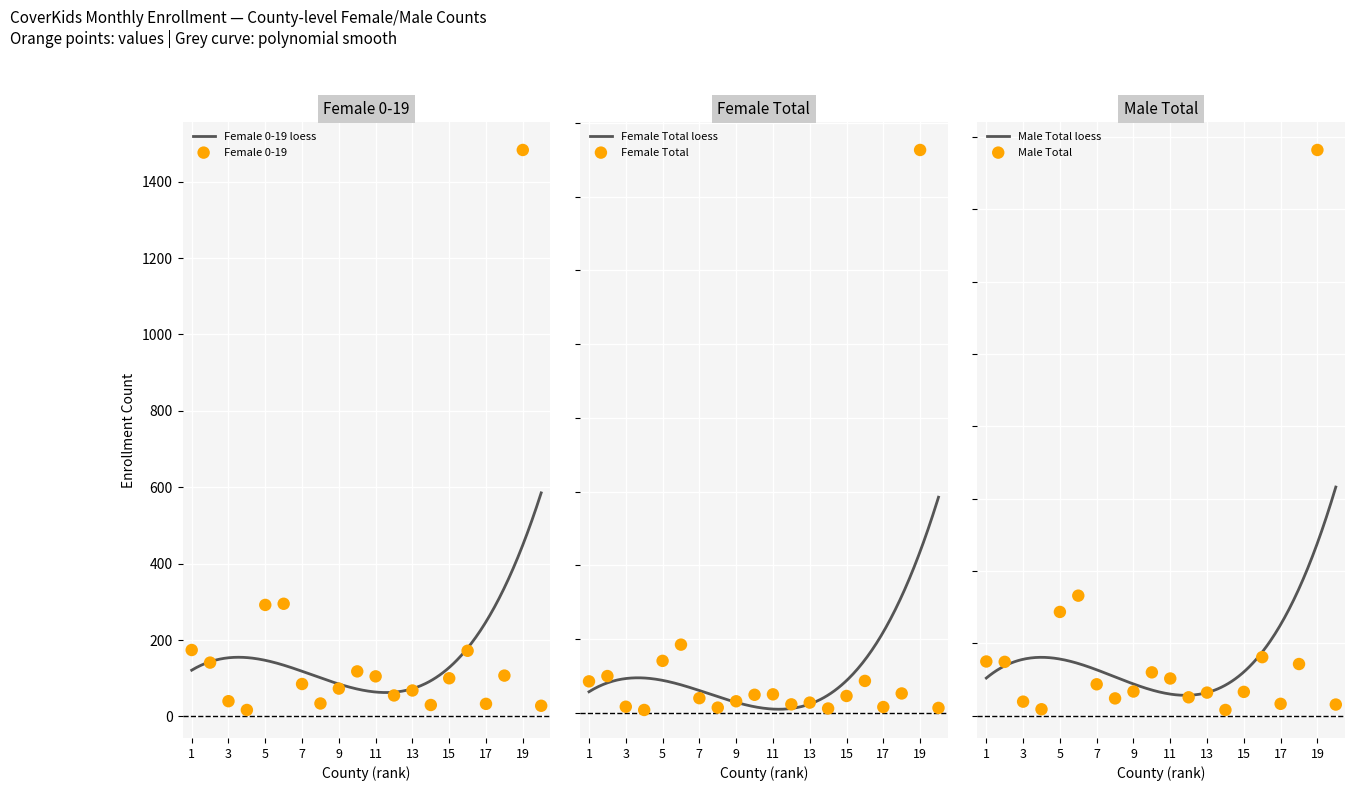

What is the maximum value for Female 0-19 loess?

585.3